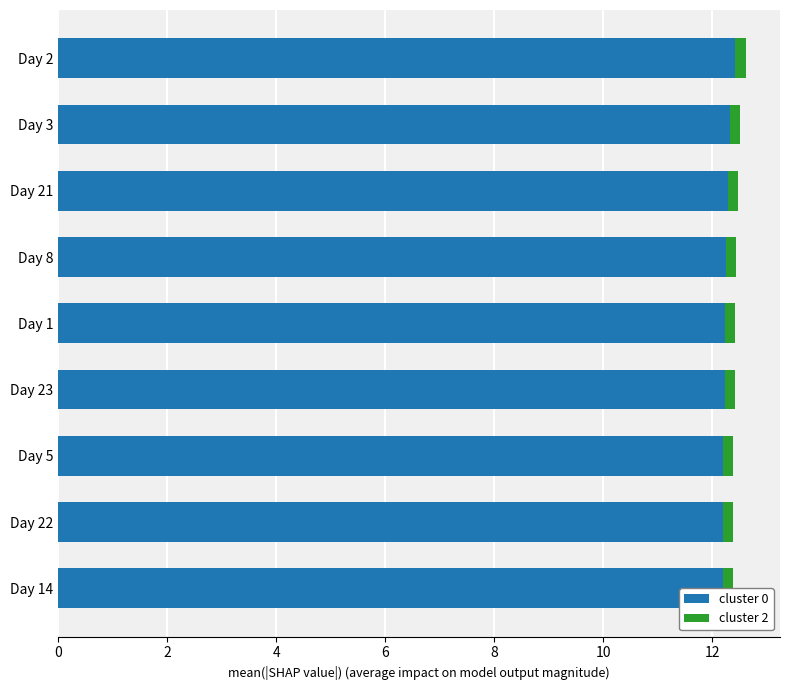

Which series has the largest range (max minus min)?

cluster 0